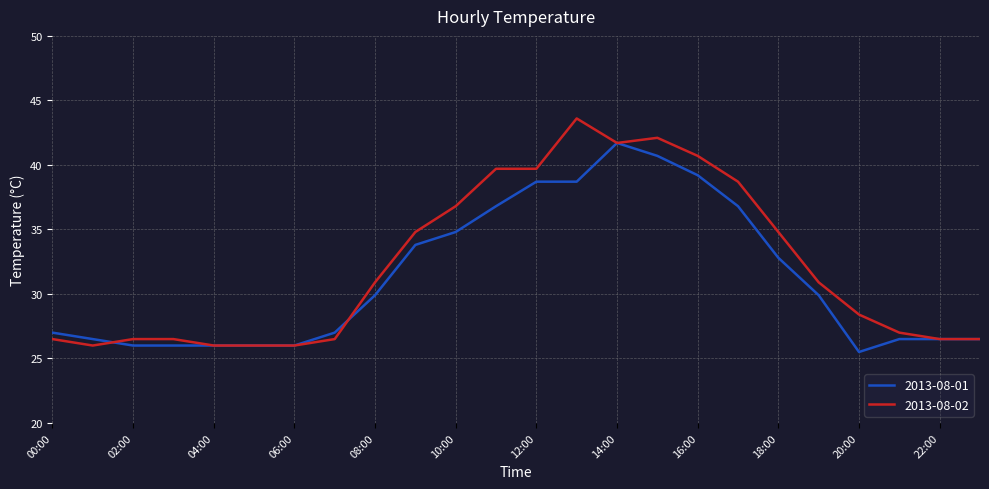

What is the maximum value for 2013-08-02?

43.6